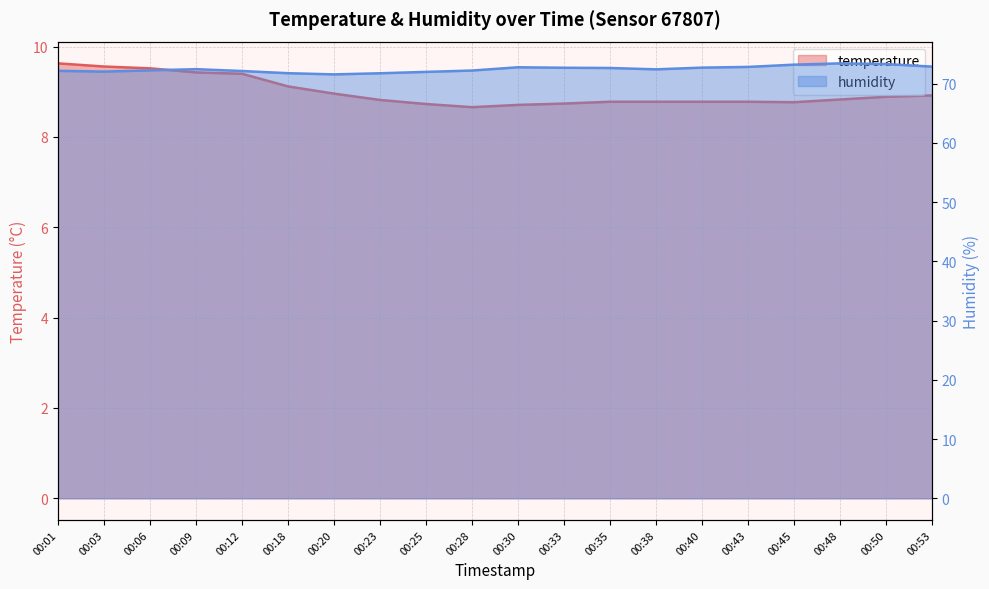

Reading left to right, what are all the values shown in this chart?

temperature: 9.6	9.6	9.5	9.4	9.4	9.1	9.0	8.8	8.7	8.7	8.7	8.7	8.8	8.8	8.8	8.8	8.8	8.8	8.9	8.9
humidity: 72.2	72.0	72.2	72.4	72.1	71.8	71.5	71.7	72.0	72.2	72.8	72.7	72.6	72.4	72.7	72.8	73.2	73.4	73.3	72.9